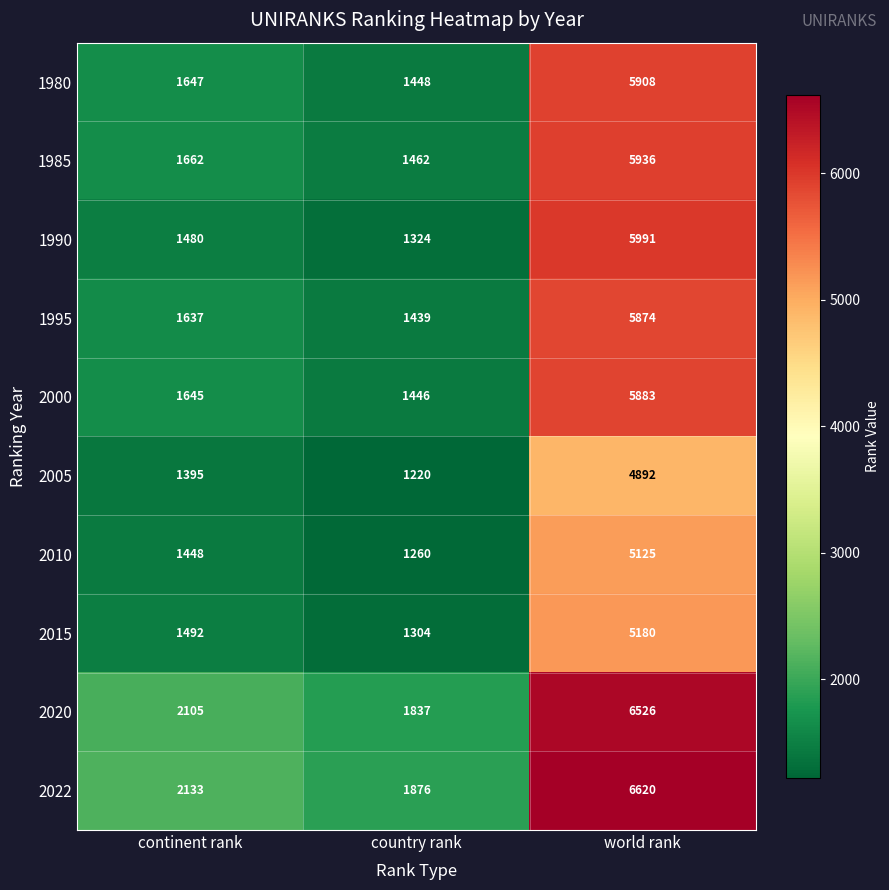

What is the spread (max minus min) of values at country rank?

656